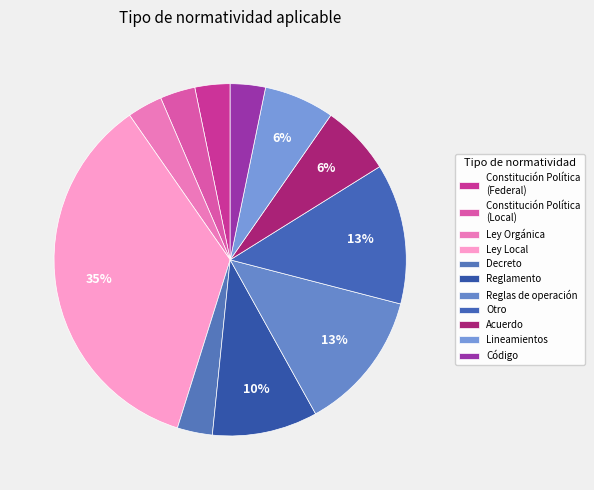

What is the smallest slice in the pie chart?

Constitución Política de los Estados Unidos Mexicanos